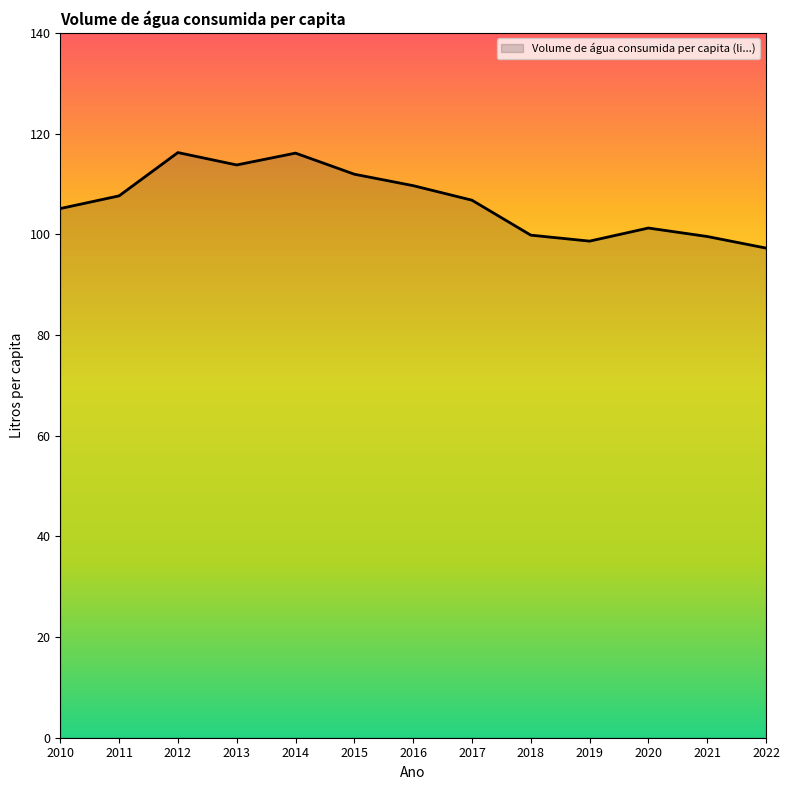

The chart shows a value of 152.4 at 2016. True or false?

False